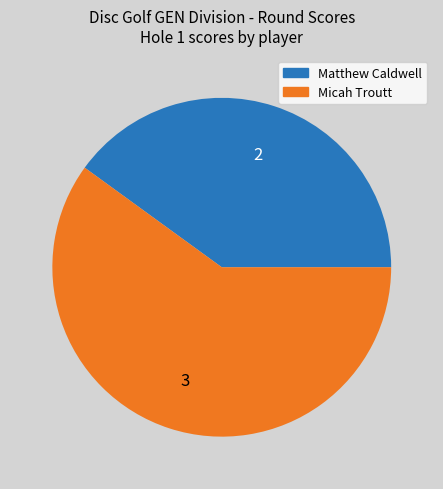

Do Matthew Caldwell and Micah Troutt together represent more than half of the pie?

Yes